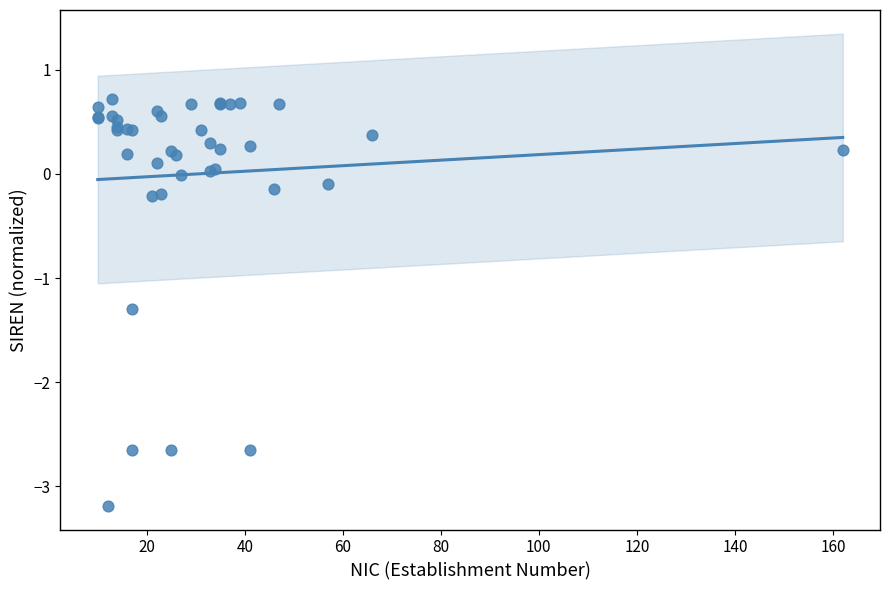

What Y value in the scatter plot is closest to -1?

-1.3